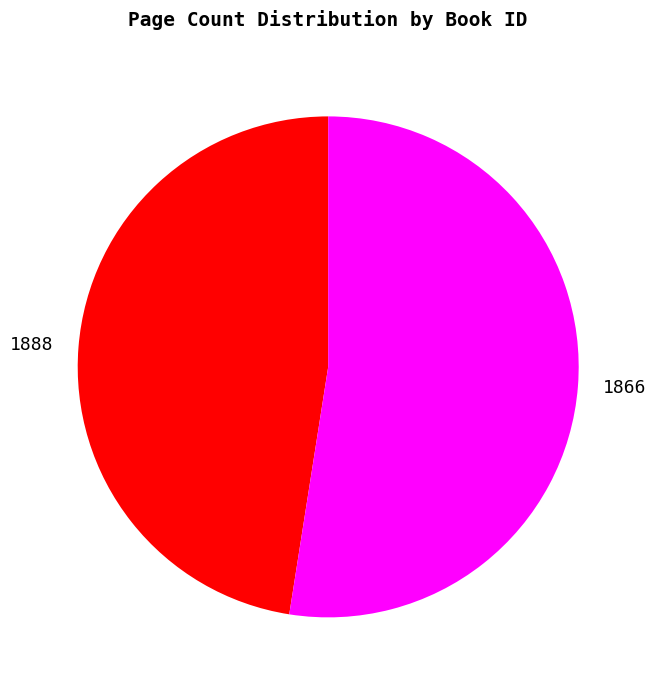

Is there any slice that represents more than half of the pie?

Yes